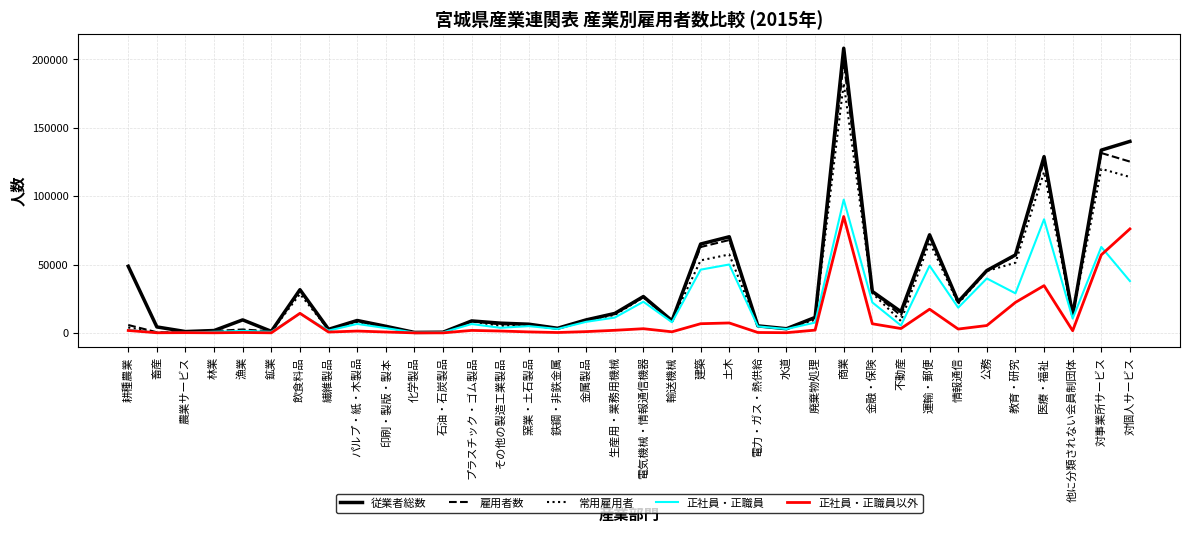

The 正社員・正職員 series shows 97502 at 商業. True or false?

True